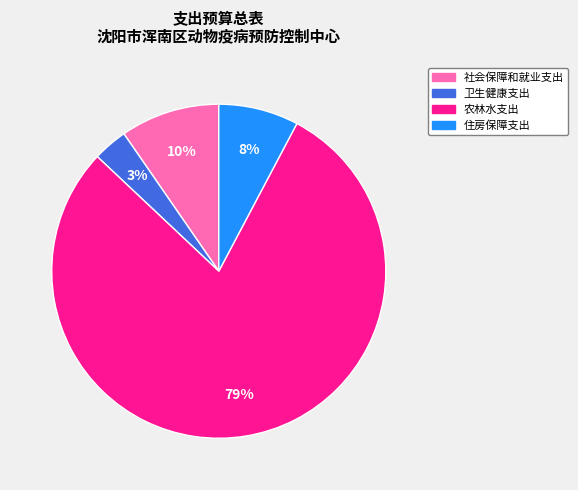

What is the largest slice in the pie chart?

农林水支出